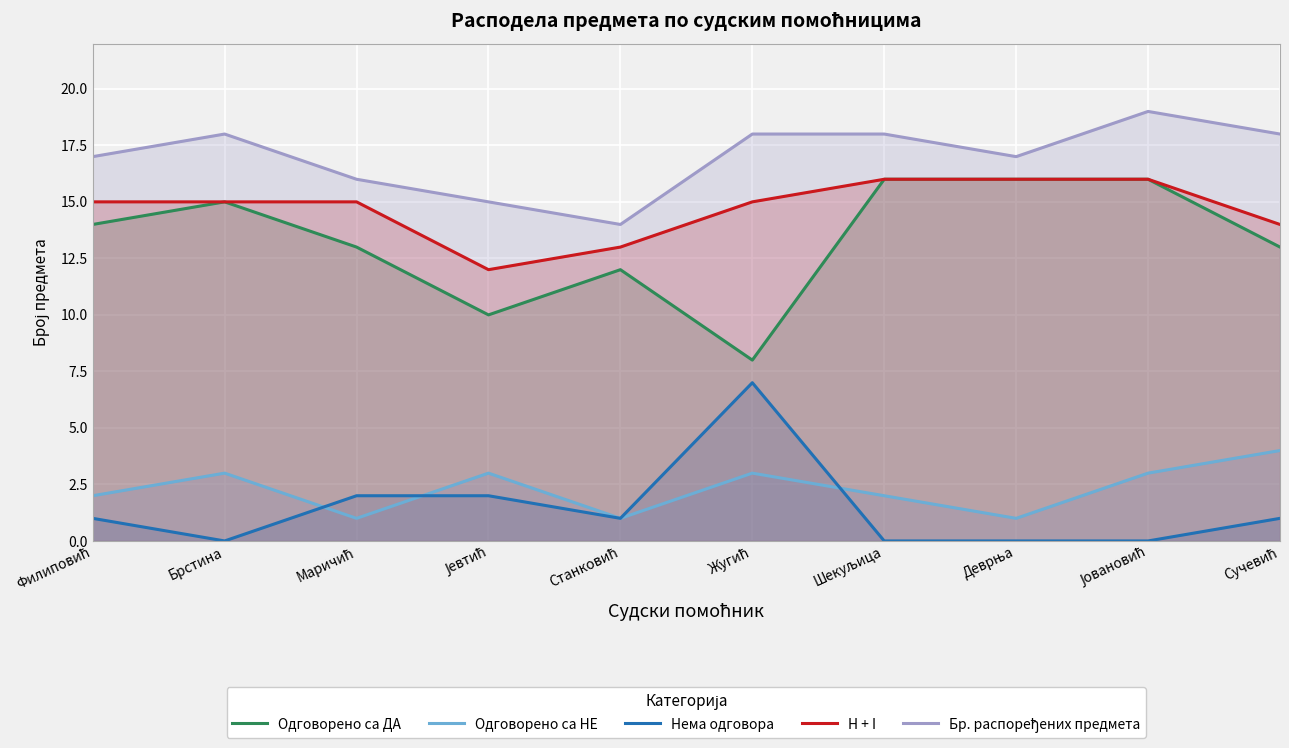

The Бр. распоређених предмета series shows 15 at Јевтић. True or false?

True